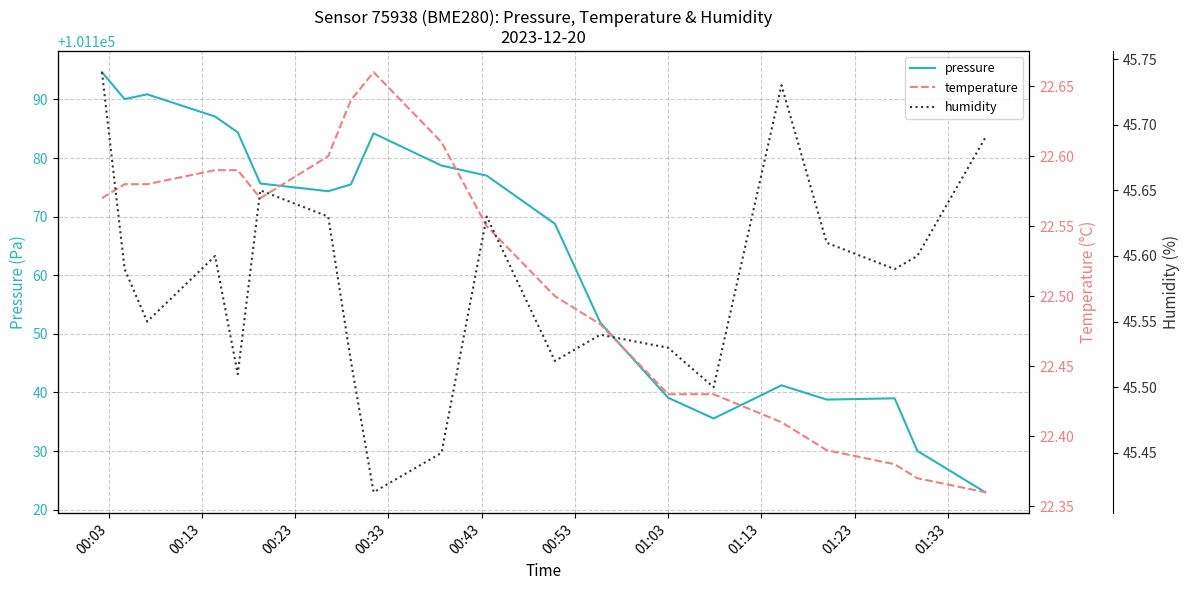

What is the minimum value for pressure?

101123.0